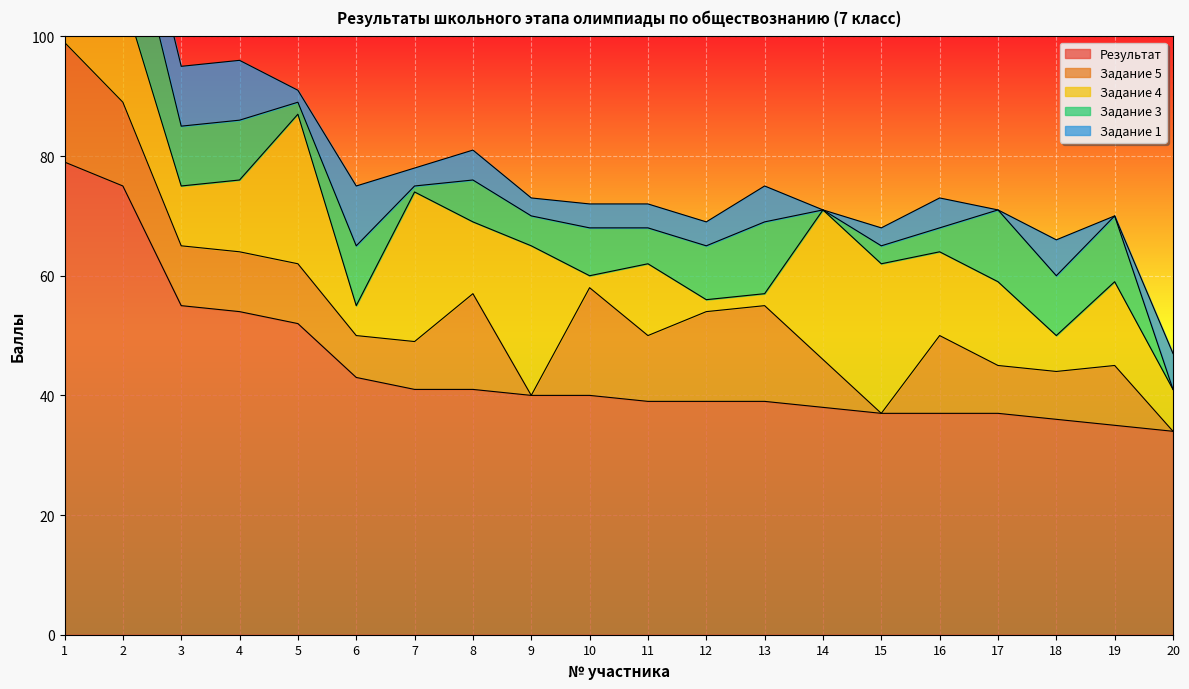

What is the difference between the maximum and minimum values in the Задание 1 series?

10